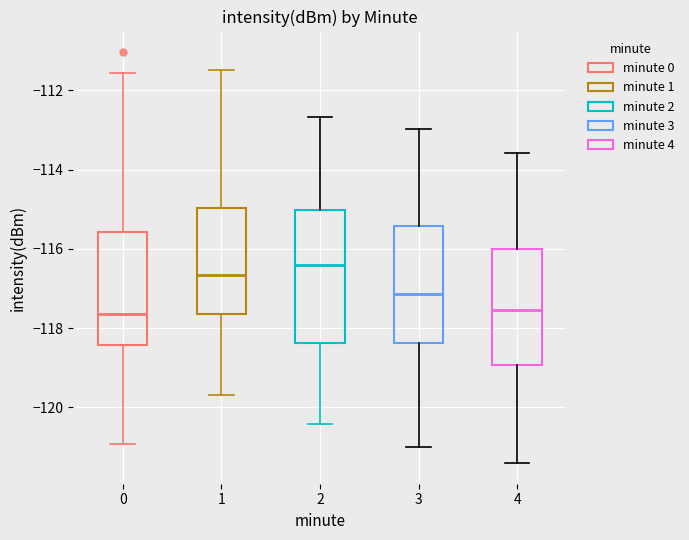

Which box's median line is the highest?

2